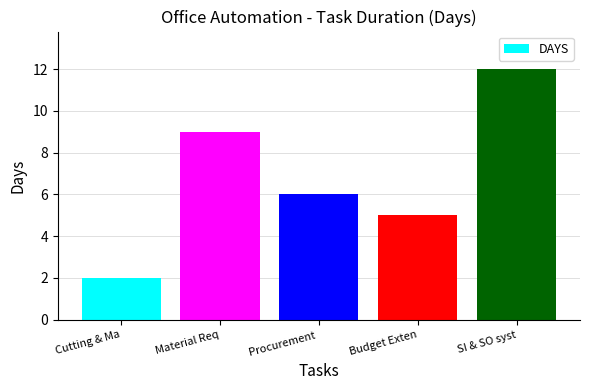

Are the bars grouped side by side (vs. stacked)?

No